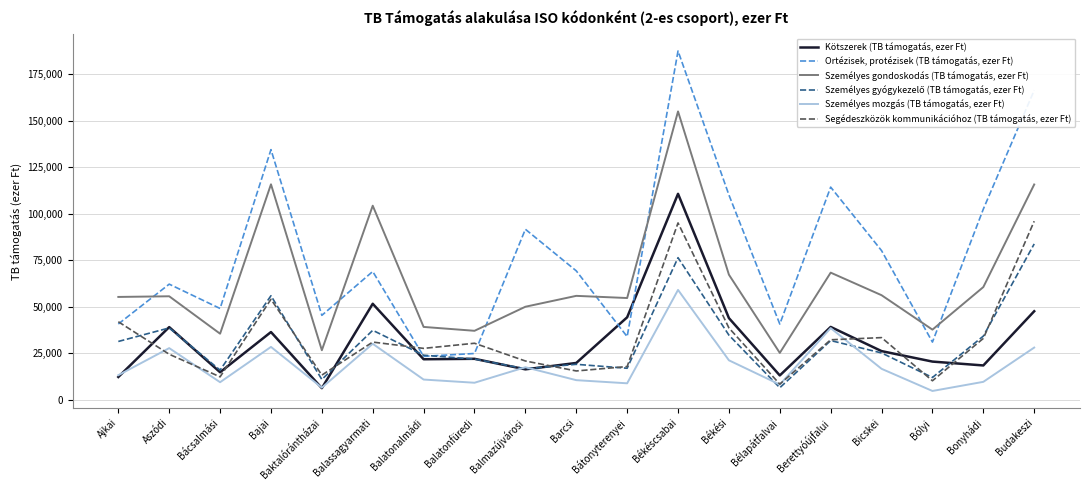

The value of Segédeszközök kommunikációhoz (TB támogatás, ezer Ft) at Berettyóújfalui is 47972.0. True or false?

False